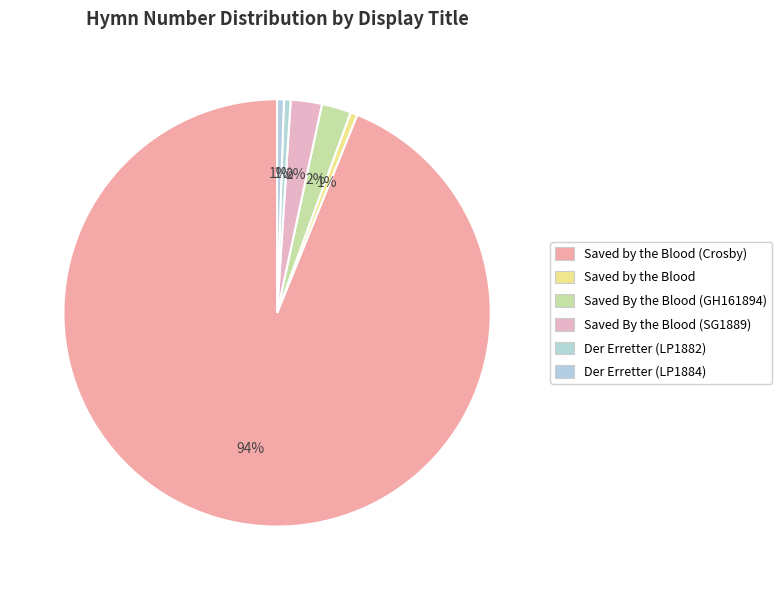

True or false: Saved By the Blood (GH161894) accounts for 2% of the total.

True